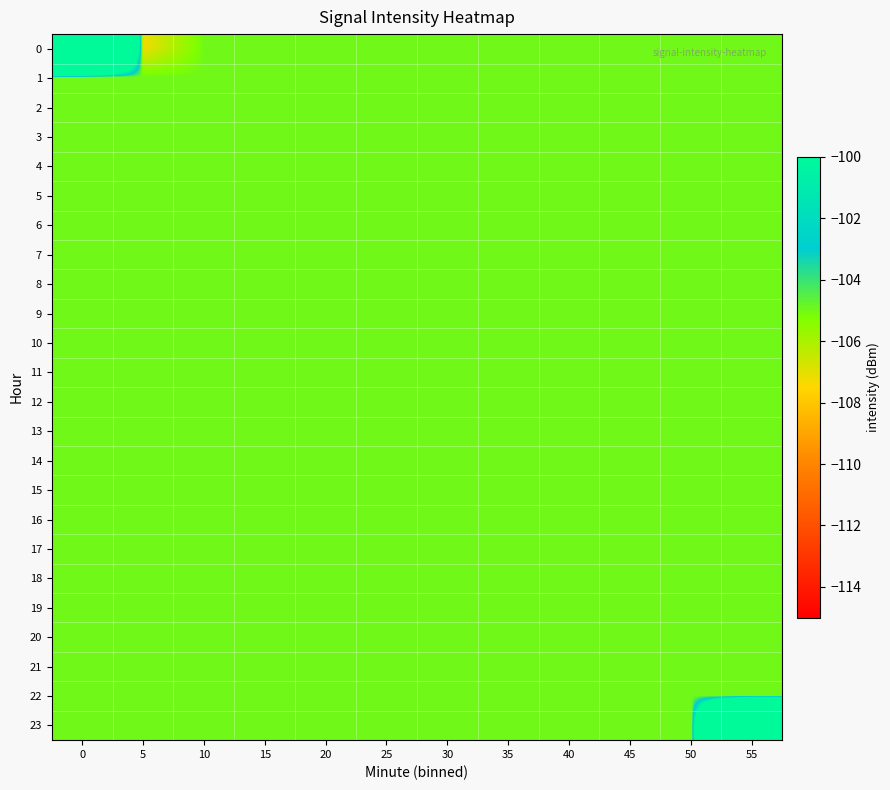

Reading left to right, extract all data points from this chart.

0: 0=-3.8	5=-107.3	10=-105.0	15=-105.0	20=-105.0	25=-105.0	30=-105.0	35=-105.0	40=-105.0	45=-105.0	50=-105.0	55=-105.0
1: 0=-105.0	5=-105.0	10=-105.0	15=-105.0	20=-105.0	25=-105.0	30=-105.0	35=-105.0	40=-105.0	45=-105.0	50=-105.0	55=-105.0
2: 0=-105.0	5=-105.0	10=-105.0	15=-105.0	20=-105.0	25=-105.0	30=-105.0	35=-105.0	40=-105.0	45=-105.0	50=-105.0	55=-105.0
3: 0=-105.0	5=-105.0	10=-105.0	15=-105.0	20=-105.0	25=-105.0	30=-105.0	35=-105.0	40=-105.0	45=-105.0	50=-105.0	55=-105.0
4: 0=-105.0	5=-105.0	10=-105.0	15=-105.0	20=-105.0	25=-105.0	30=-105.0	35=-105.0	40=-105.0	45=-105.0	50=-105.0	55=-105.0
5: 0=-105.0	5=-105.0	10=-105.0	15=-105.0	20=-105.0	25=-105.0	30=-105.0	35=-105.0	40=-105.0	45=-105.0	50=-105.0	55=-105.0
6: 0=-105.0	5=-105.0	10=-105.0	15=-105.0	20=-105.0	25=-105.0	30=-105.0	35=-105.0	40=-105.0	45=-105.0	50=-105.0	55=-105.0
7: 0=-105.0	5=-105.0	10=-105.0	15=-105.0	20=-105.0	25=-105.0	30=-105.0	35=-105.0	40=-105.0	45=-105.0	50=-105.0	55=-105.0
8: 0=-105.0	5=-105.0	10=-105.0	15=-105.0	20=-105.0	25=-105.0	30=-105.0	35=-105.0	40=-105.0	45=-105.0	50=-105.0	55=-105.0
9: 0=-105.0	5=-105.0	10=-105.0	15=-105.0	20=-105.0	25=-105.0	30=-105.0	35=-105.0	40=-105.0	45=-105.0	50=-105.0	55=-105.0
10: 0=-105.0	5=-105.0	10=-105.0	15=-105.0	20=-105.0	25=-105.0	30=-105.0	35=-105.0	40=-105.0	45=-105.0	50=-105.0	55=-105.0
11: 0=-105.0	5=-105.0	10=-105.0	15=-105.0	20=-105.0	25=-105.0	30=-105.0	35=-105.0	40=-105.0	45=-105.0	50=-105.0	55=-105.0
12: 0=-105.0	5=-105.0	10=-105.0	15=-105.0	20=-105.0	25=-105.0	30=-105.0	35=-105.0	40=-105.0	45=-105.0	50=-105.0	55=-105.0
13: 0=-105.0	5=-105.0	10=-105.0	15=-105.0	20=-105.0	25=-105.0	30=-105.0	35=-105.0	40=-105.0	45=-105.0	50=-105.0	55=-105.0
14: 0=-105.0	5=-105.0	10=-105.0	15=-105.0	20=-105.0	25=-105.0	30=-105.0	35=-105.0	40=-105.0	45=-105.0	50=-105.0	55=-105.0
15: 0=-105.0	5=-105.0	10=-105.0	15=-105.0	20=-105.0	25=-105.0	30=-105.0	35=-105.0	40=-105.0	45=-105.0	50=-105.0	55=-105.0
16: 0=-105.0	5=-105.0	10=-105.0	15=-105.0	20=-105.0	25=-105.0	30=-105.0	35=-105.0	40=-105.0	45=-105.0	50=-105.0	55=-105.0
17: 0=-105.0	5=-105.0	10=-105.0	15=-105.0	20=-105.0	25=-105.0	30=-105.0	35=-105.0	40=-105.0	45=-105.0	50=-105.0	55=-105.0
18: 0=-105.0	5=-105.0	10=-105.0	15=-105.0	20=-105.0	25=-105.0	30=-105.0	35=-105.0	40=-105.0	45=-105.0	50=-105.0	55=-105.0
19: 0=-105.0	5=-105.0	10=-105.0	15=-105.0	20=-105.0	25=-105.0	30=-105.0	35=-105.0	40=-105.0	45=-105.0	50=-105.0	55=-105.0
20: 0=-105.0	5=-105.0	10=-105.0	15=-105.0	20=-105.0	25=-105.0	30=-105.0	35=-105.0	40=-105.0	45=-105.0	50=-105.0	55=-105.0
21: 0=-105.0	5=-105.0	10=-105.0	15=-105.0	20=-105.0	25=-105.0	30=-105.0	35=-105.0	40=-105.0	45=-105.0	50=-105.0	55=-105.0
22: 0=-105.0	5=-105.0	10=-105.0	15=-105.0	20=-105.0	25=-105.0	30=-105.0	35=-105.0	40=-105.0	45=-105.0	50=-105.0	55=-105.0
23: 0=-105.0	5=-105.0	10=-105.0	15=-105.0	20=-105.0	25=-105.0	30=-105.0	35=-105.0	40=-105.0	45=-105.0	50=-105.0	55=-8.4